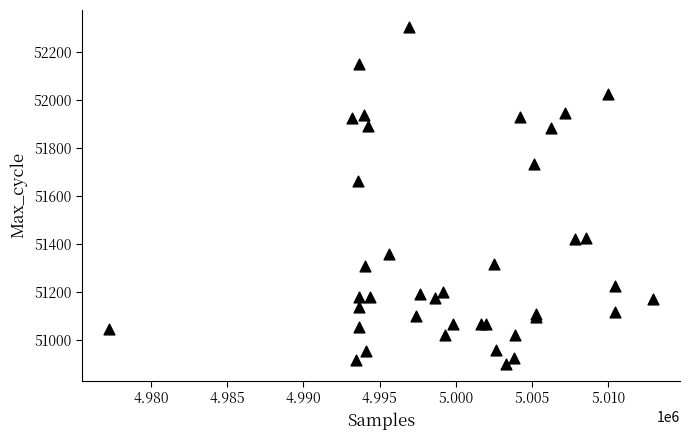

What Y value in the scatter plot is closest to 51603?

51663